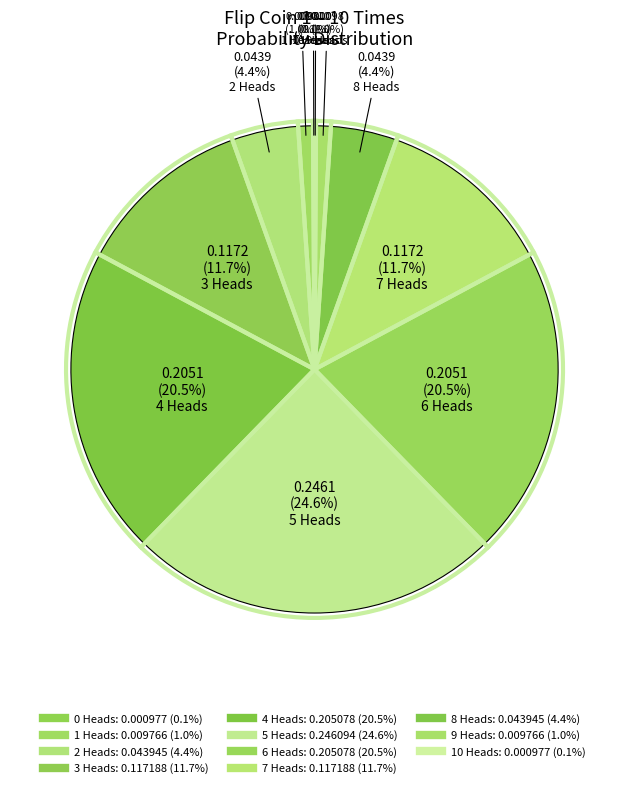

What is the change in value from 2 Heads to 5 Heads?

+0.2